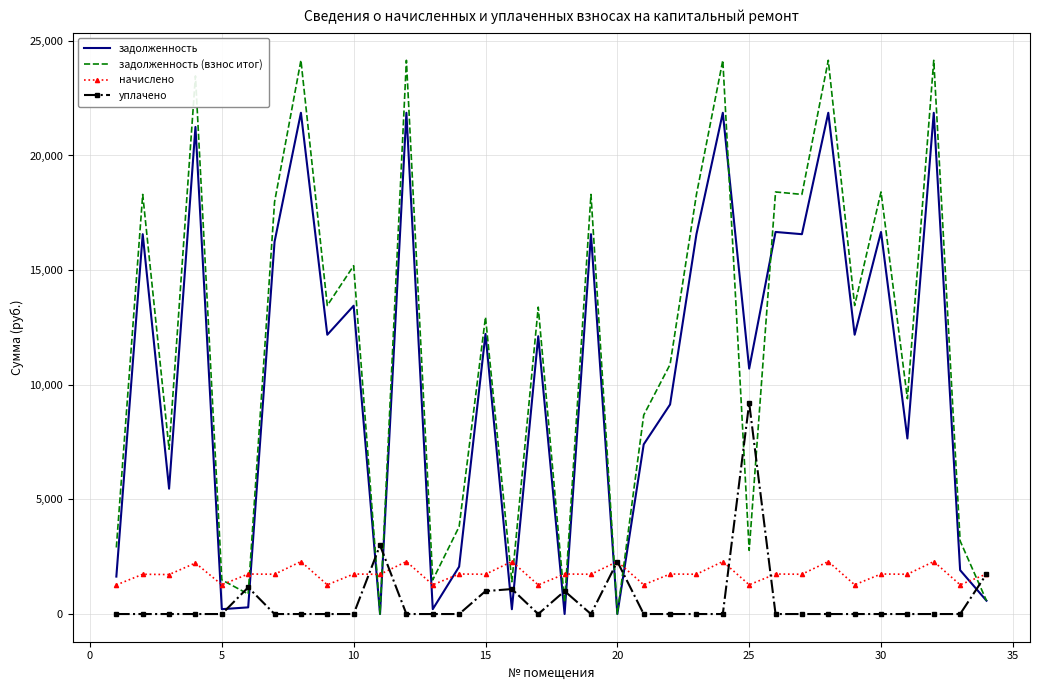

Which series has the largest total across all categories?

задолженность (взнос итог)